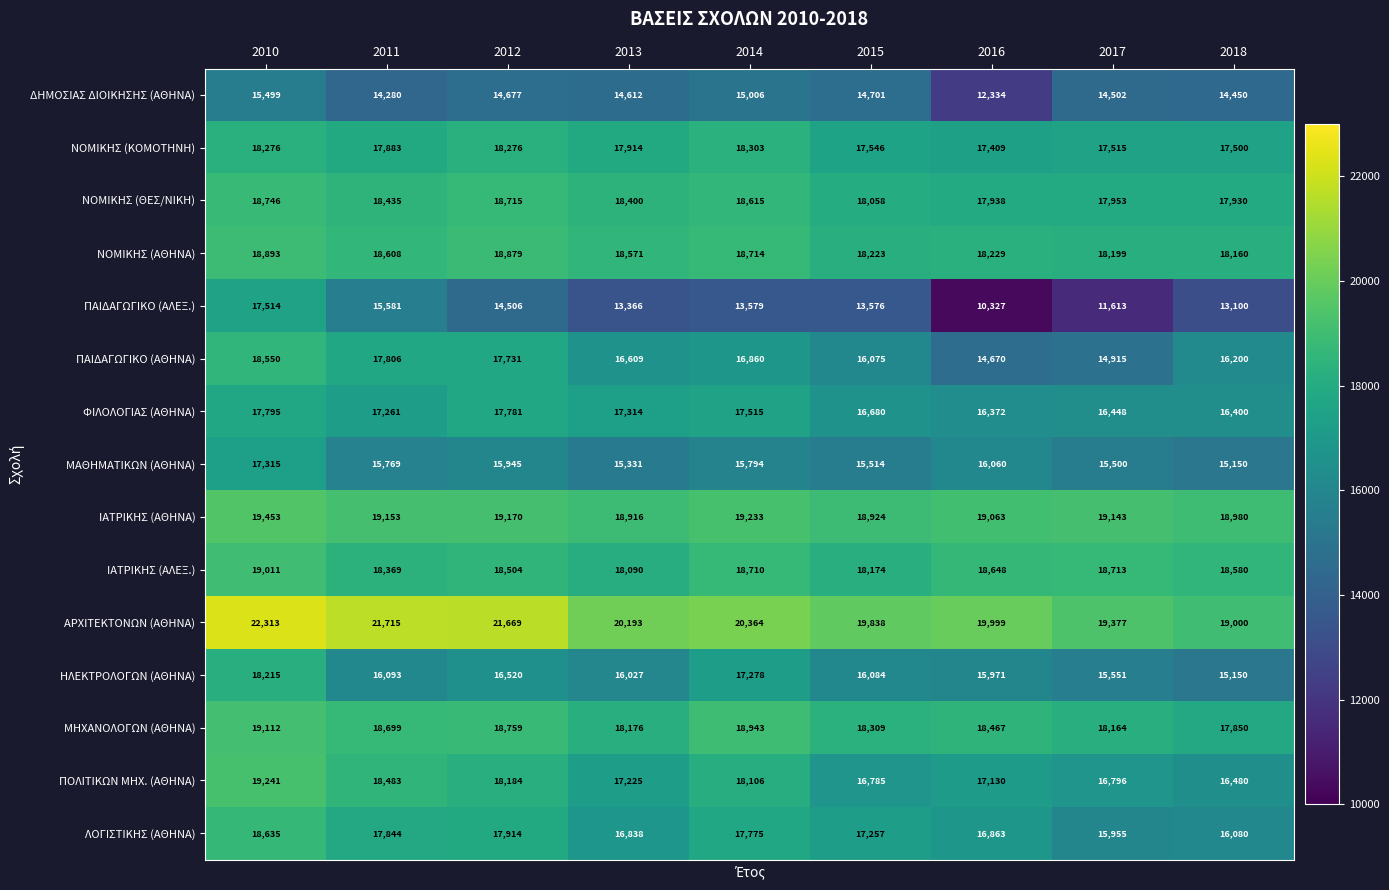

At how many categories does at least one series exceed 12853?

9